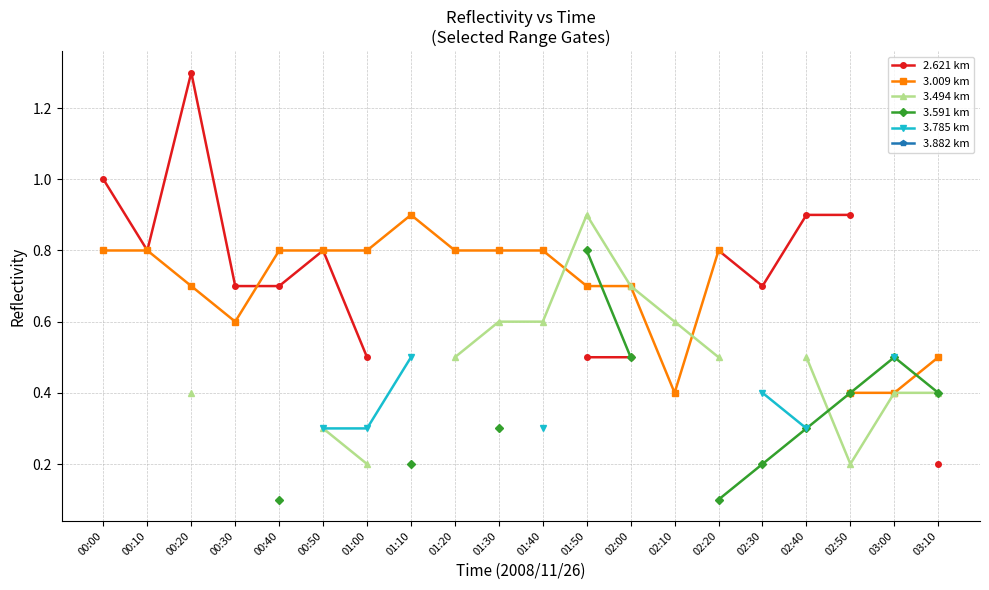

What is the label of the 5th point from the left?

00:40